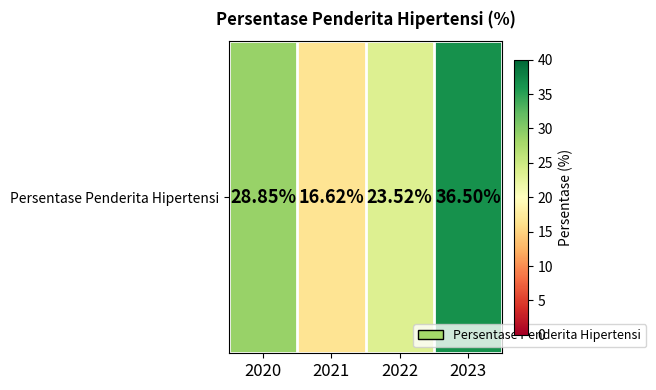

List the labels in order of value, smallest first.

2021, 2022, 2020, 2023